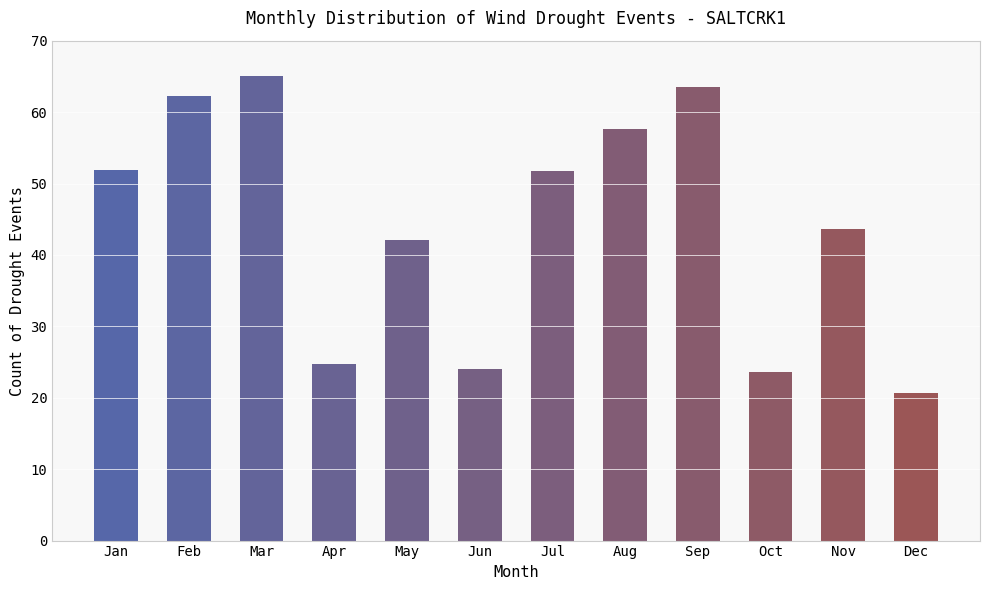

How many bars are there in total?

12